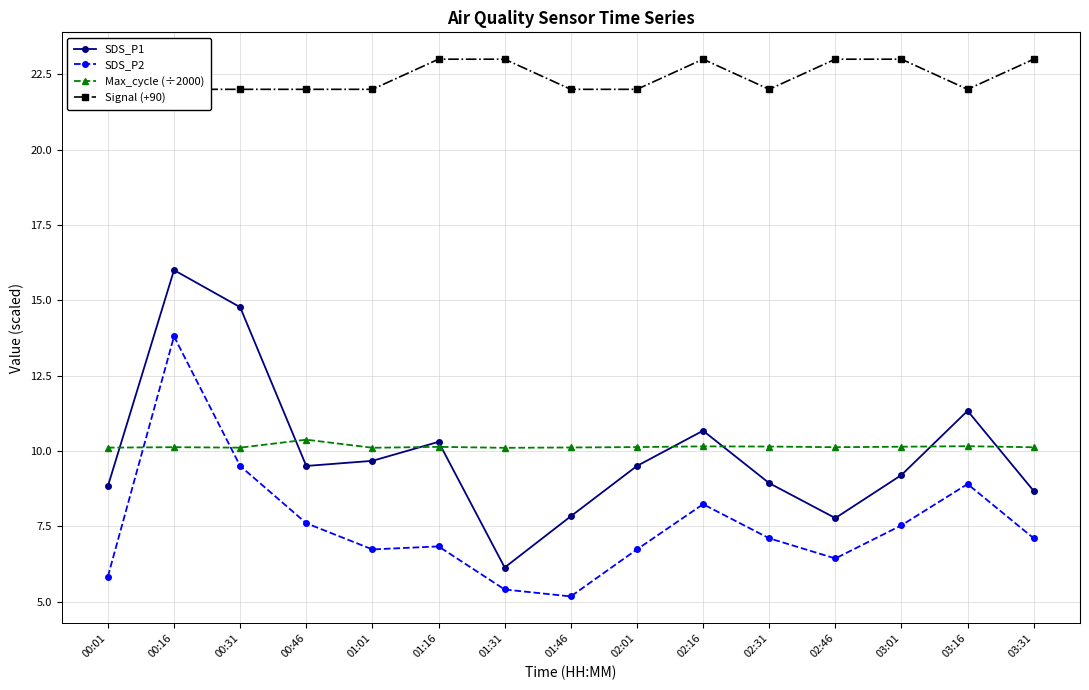

What is the difference between the second highest and minimum values in the SDS_P1 series?

8.6